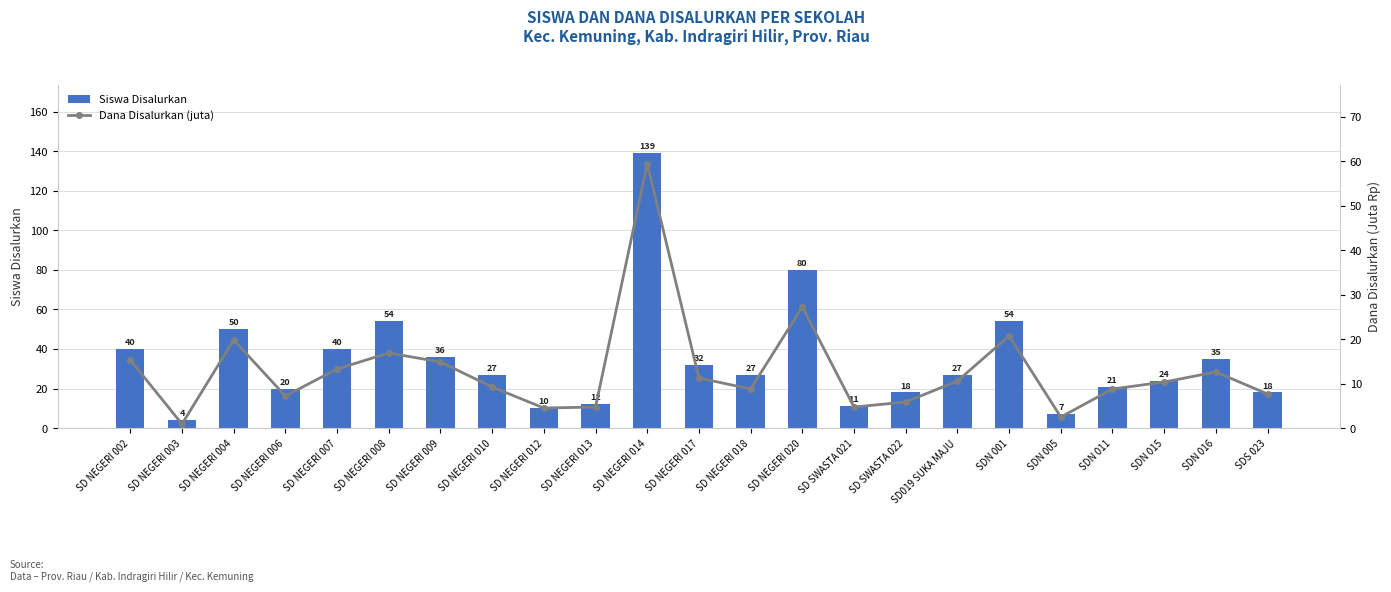

Rank the series at SD NEGERI 012 from highest to lowest value.

Siswa Disalurkan, Dana Disalurkan (juta)